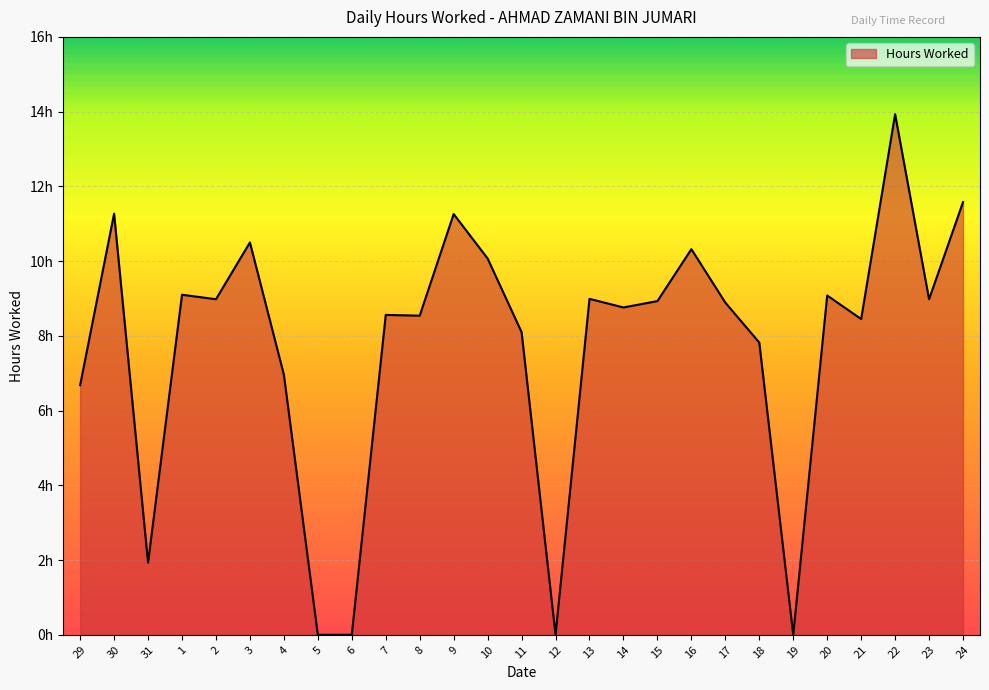

What is the value of the 20th point from the left?

8.9